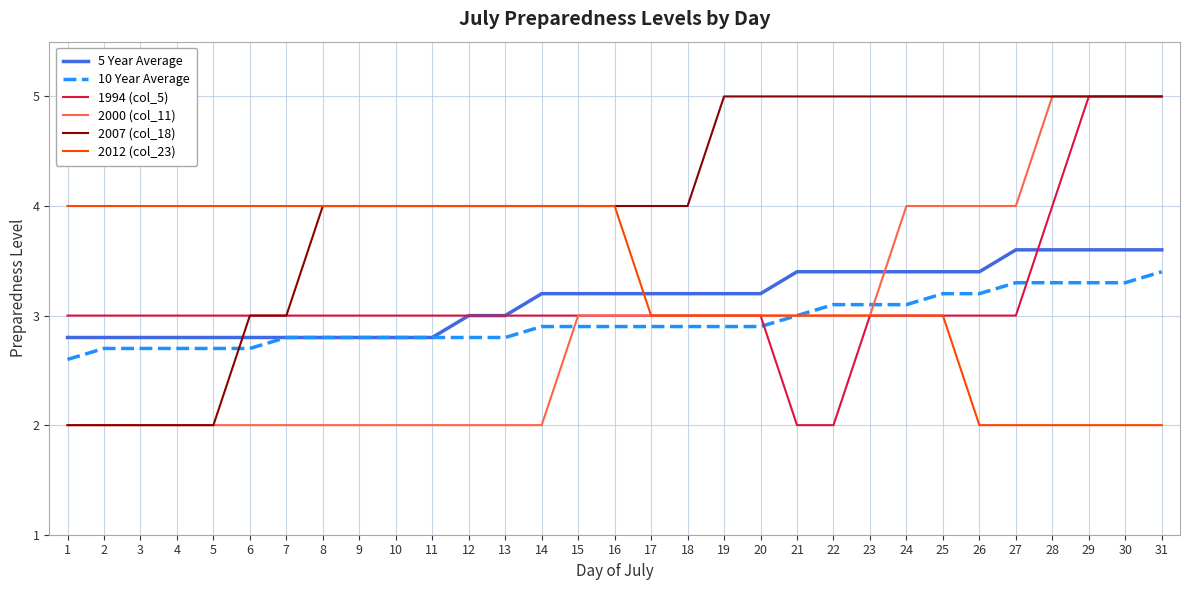

Reading left to right, transcribe all the data shown in this chart.

5 Year Average: 2.8	2.8	2.8	2.8	2.8	2.8	2.8	2.8	2.8	2.8	2.8	3.0	3.0	3.2	3.2	3.2	3.2	3.2	3.2	3.2	3.4	3.4	3.4	3.4	3.4	3.4	3.6	3.6	3.6	3.6	3.6
10 Year Average: 2.6	2.7	2.7	2.7	2.7	2.7	2.8	2.8	2.8	2.8	2.8	2.8	2.8	2.9	2.9	2.9	2.9	2.9	2.9	2.9	3.0	3.1	3.1	3.1	3.2	3.2	3.3	3.3	3.3	3.3	3.4
1994 (col_5): 3.0	3.0	3.0	3.0	3.0	3.0	3.0	3.0	3.0	3.0	3.0	3.0	3.0	3.0	3.0	3.0	3.0	3.0	3.0	3.0	2.0	2.0	3.0	3.0	3.0	3.0	3.0	4.0	5.0	5.0	5.0
2000 (col_11): 2.0	2.0	2.0	2.0	2.0	2.0	2.0	2.0	2.0	2.0	2.0	2.0	2.0	2.0	3.0	3.0	3.0	3.0	3.0	3.0	3.0	3.0	3.0	4.0	4.0	4.0	4.0	5.0	5.0	5.0	5.0
2007 (col_18): 2.0	2.0	2.0	2.0	2.0	3.0	3.0	4.0	4.0	4.0	4.0	4.0	4.0	4.0	4.0	4.0	4.0	4.0	5.0	5.0	5.0	5.0	5.0	5.0	5.0	5.0	5.0	5.0	5.0	5.0	5.0
2012 (col_23): 4.0	4.0	4.0	4.0	4.0	4.0	4.0	4.0	4.0	4.0	4.0	4.0	4.0	4.0	4.0	4.0	3.0	3.0	3.0	3.0	3.0	3.0	3.0	3.0	3.0	2.0	2.0	2.0	2.0	2.0	2.0